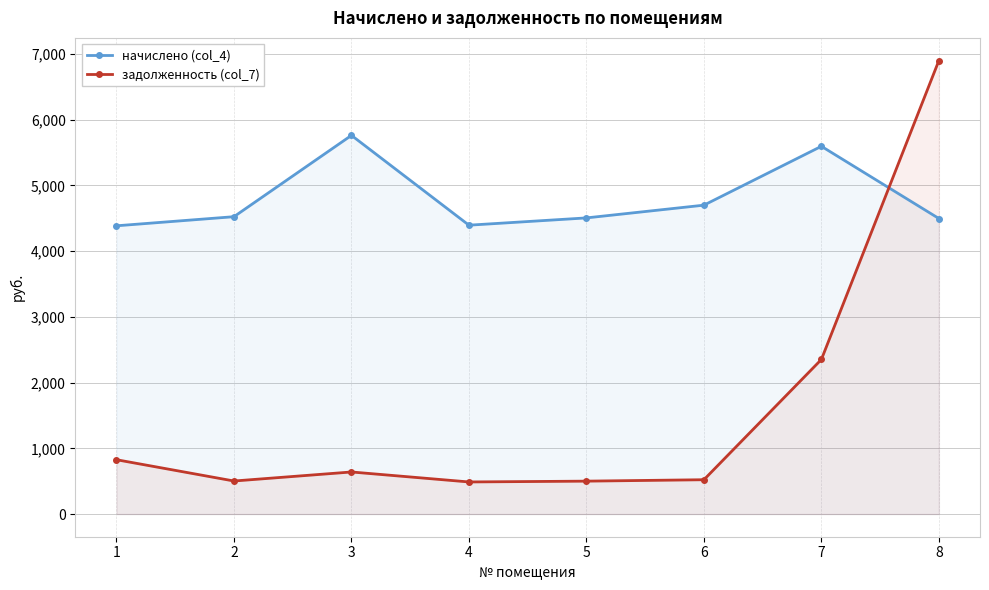

In начислено (col_4), how many points are lower than both neighbors (excluding endpoints)?

1